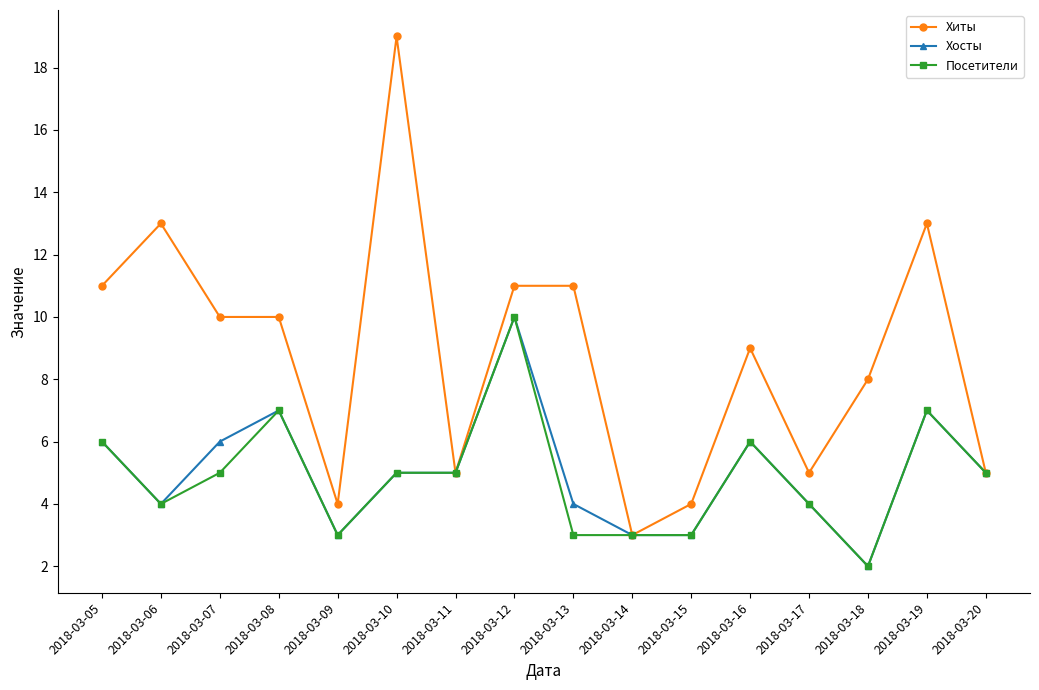

Which category has the lowest value across all series?

2018-03-18